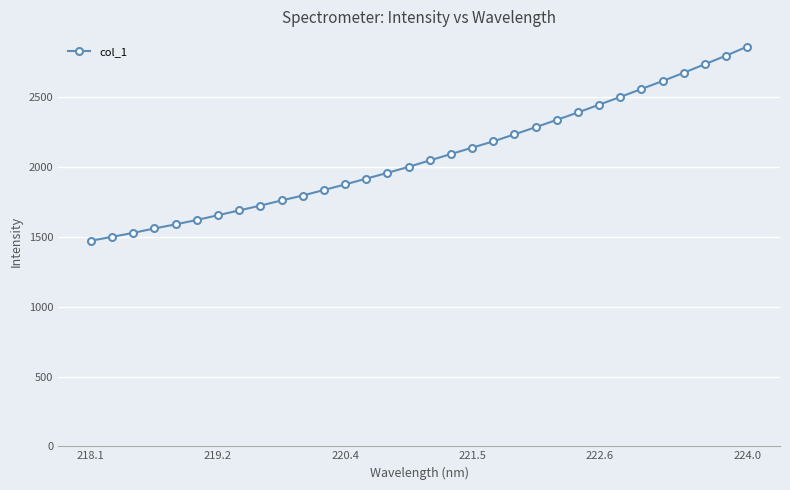

What is the maximum value shown in the chart?

2863.7